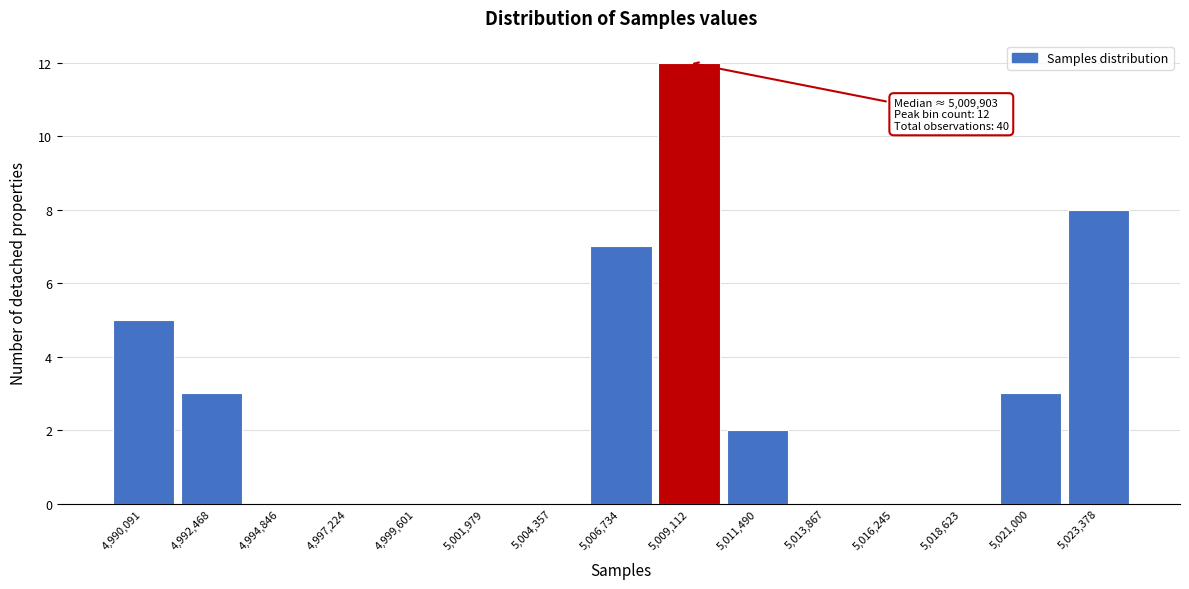

Reading right to left, extract all data points from this chart.

5,023,378=8	5,021,000=3	5,018,623=0	5,016,245=0	5,013,867=0	5,011,490=2	5,009,112=12	5,006,734=7	5,004,357=0	5,001,979=0	4,999,601=0	4,997,224=0	4,994,846=0	4,992,468=3	4,990,091=5